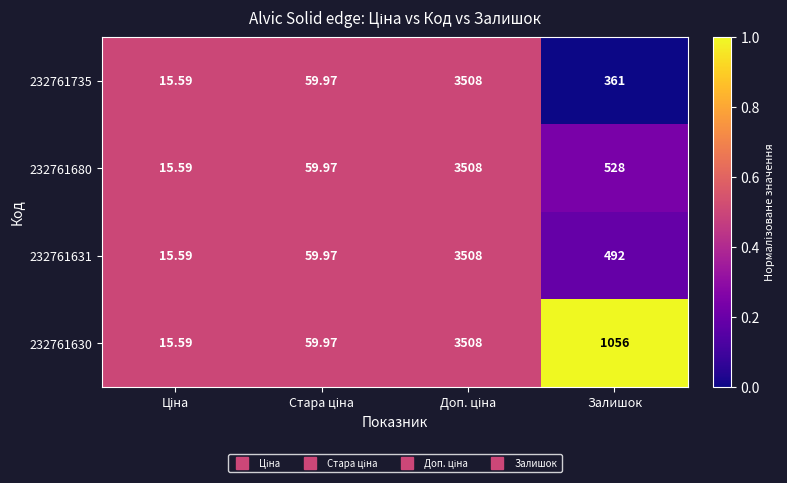

Where is 232761680 nearest to the value 1761?

Залишок